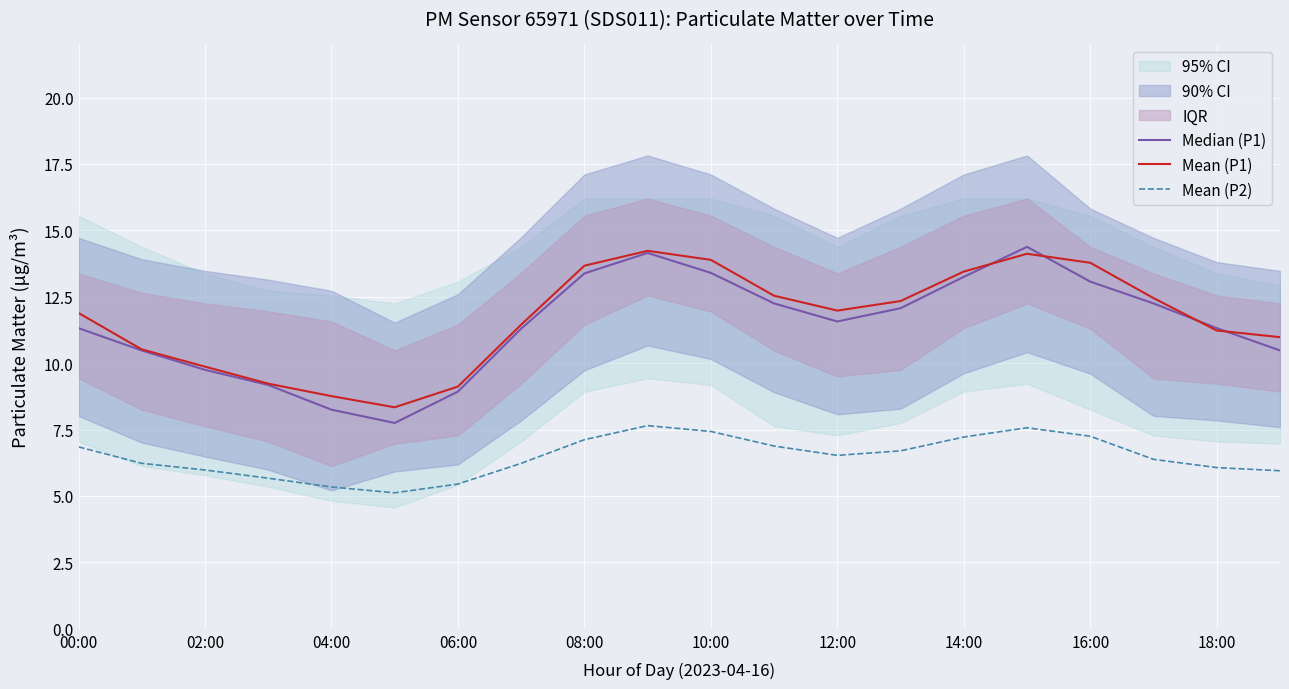

What is the approximate value of Mean (P2) at 12:00?

6.5